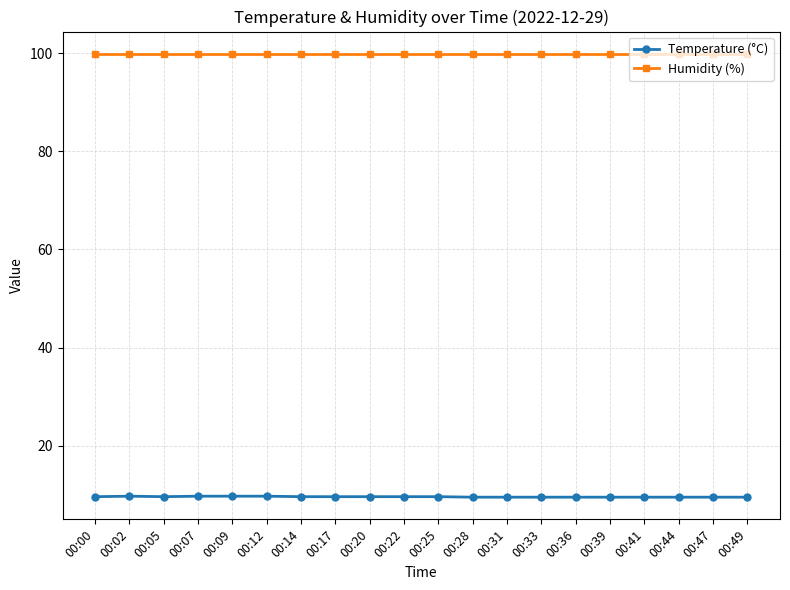

What are all the series names shown in the legend?

Temperature (°C), Humidity (%)